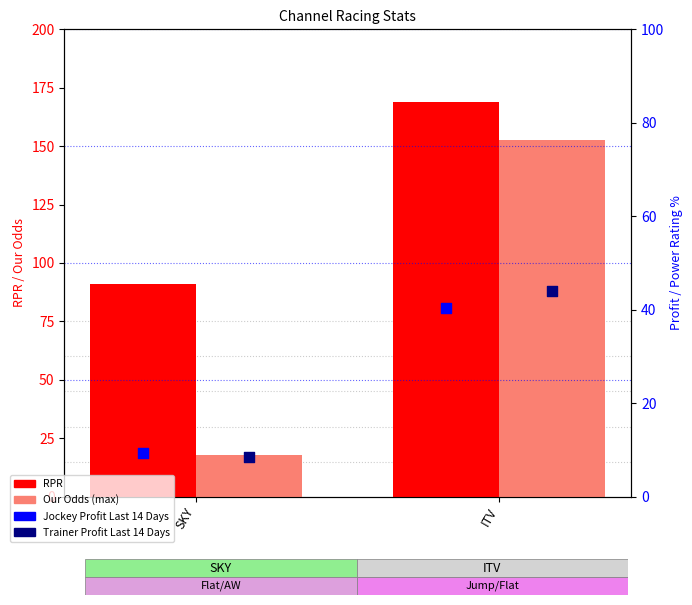

At which category is the sum across all series the highest?

ITV